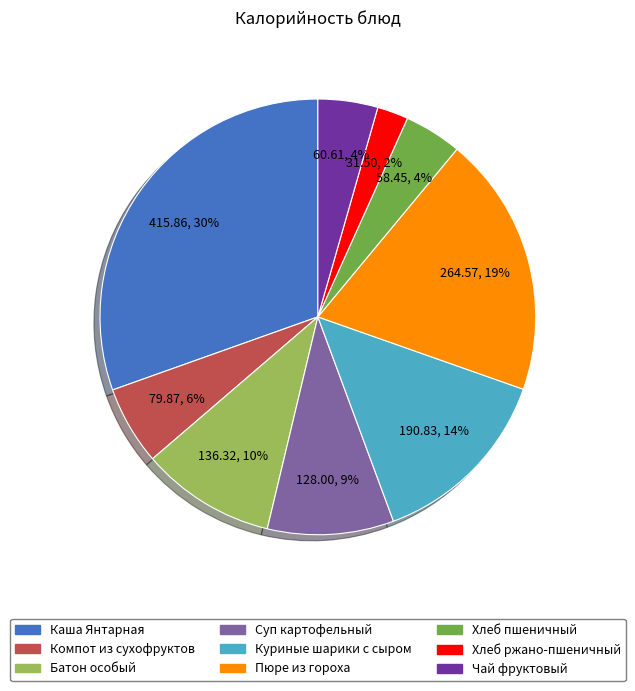

Combined, do Суп картофельный and Хлеб ржано-пшеничный account for over 50%?

No